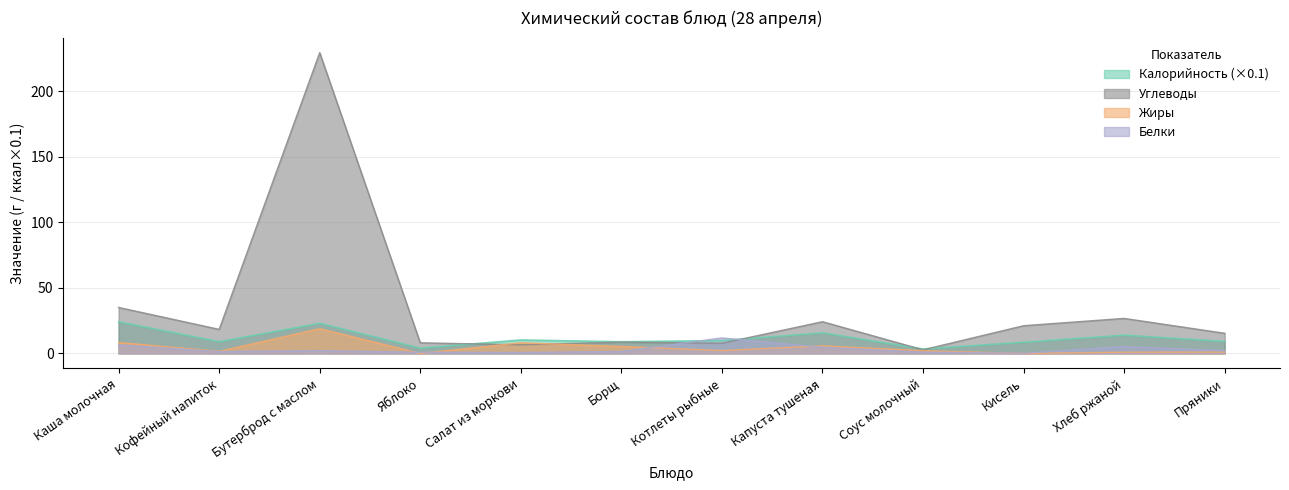

Where is the first local minimum for Жиры?

Кофейный напиток